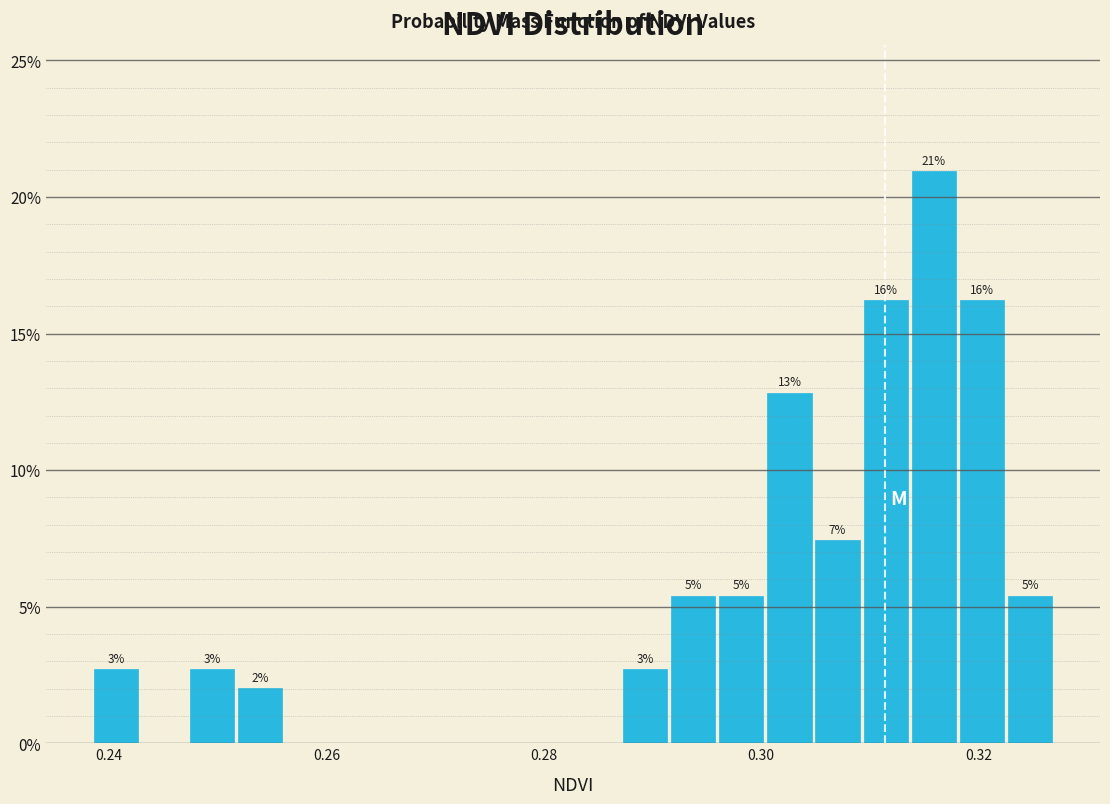

Around what value on the x-axis is the tallest bar? Give the approximate position of its centre, as read against the axis.

0.316